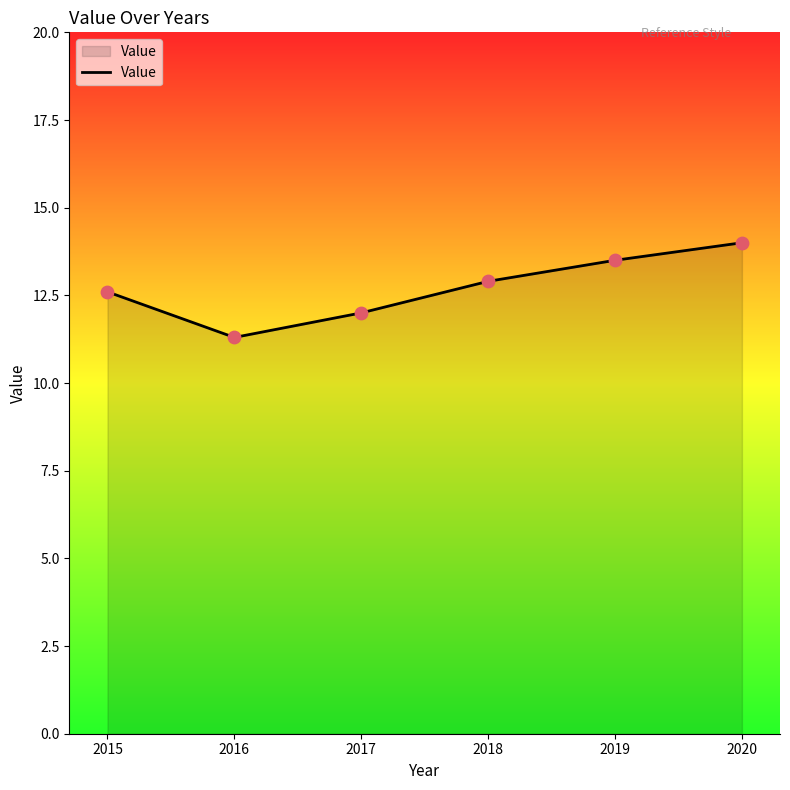

What is the change in value from 2016 to 2017?

+0.7